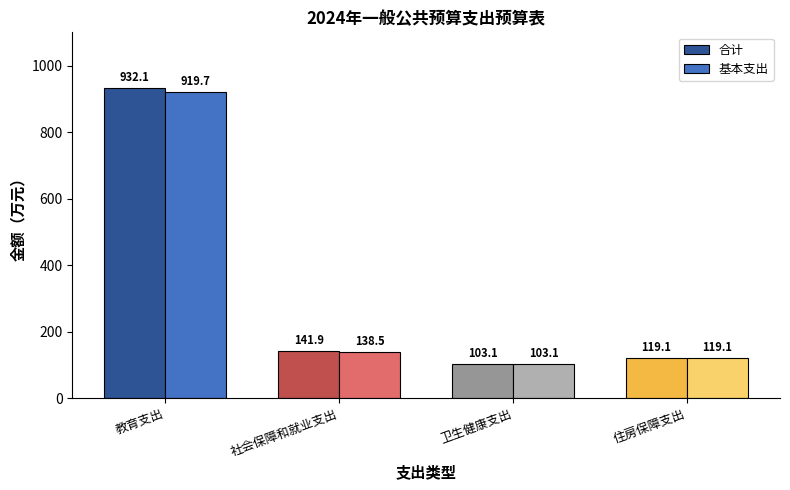

Is the value of 基本支出 at 教育支出 greater than the value of 合计 at 教育支出?

No